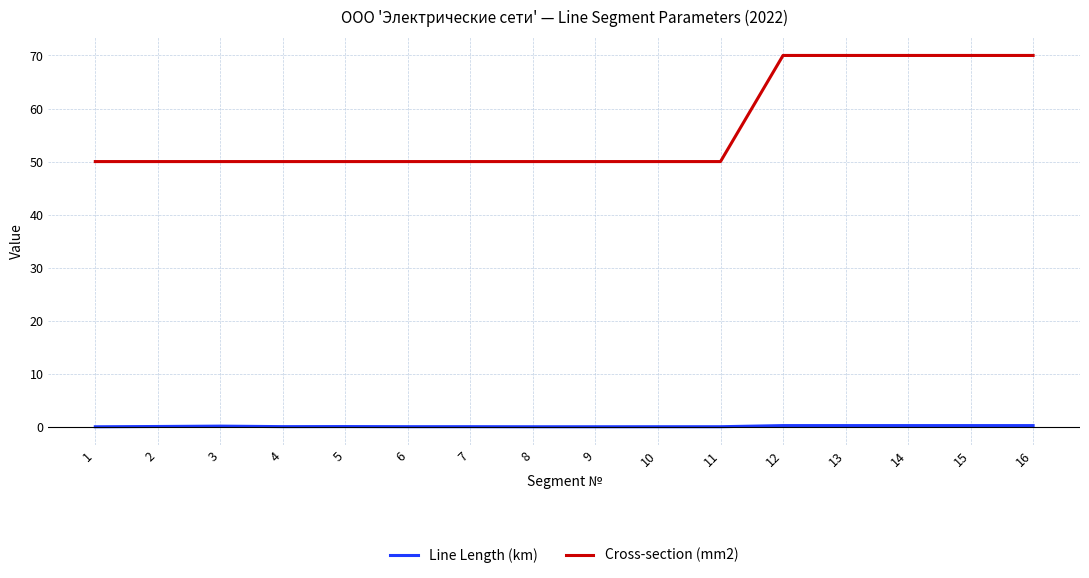

True or false: Line Length (km) and Cross-section (mm2) intersect in this chart.

False